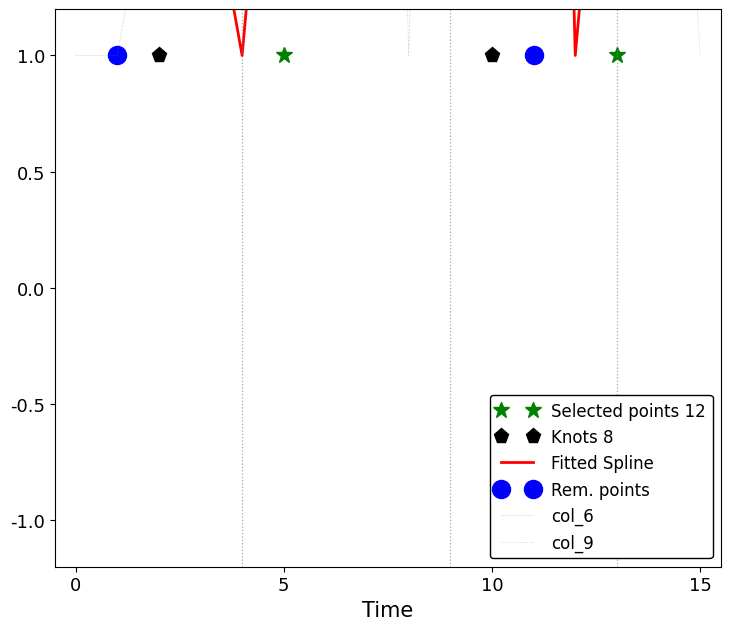

True or false: Fitted Spline has a value of 4 at 11.

False